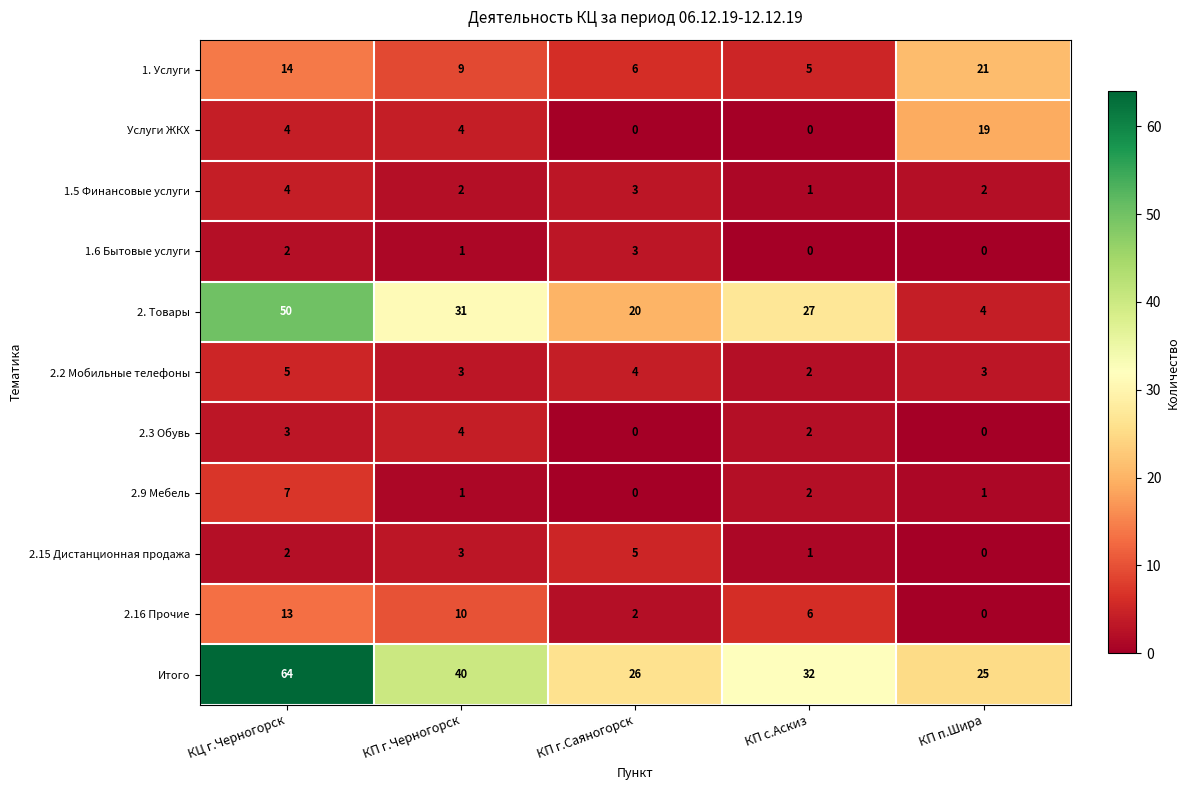

The value of 1.6 Бытовые услуги at КП г.Саяногорск is 2. True or false?

False